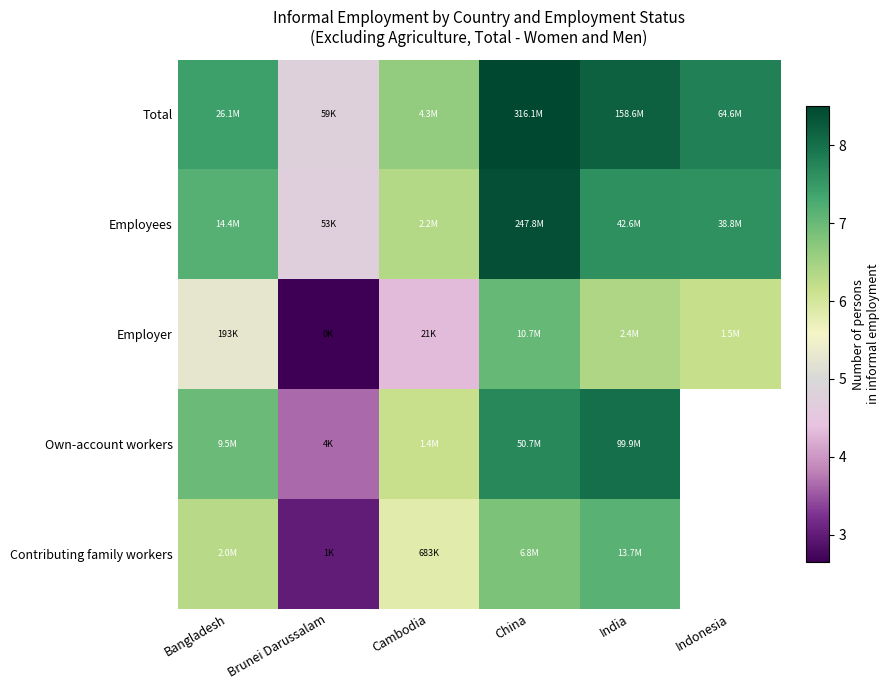

What is the minimum value shown in the chart?

2.7